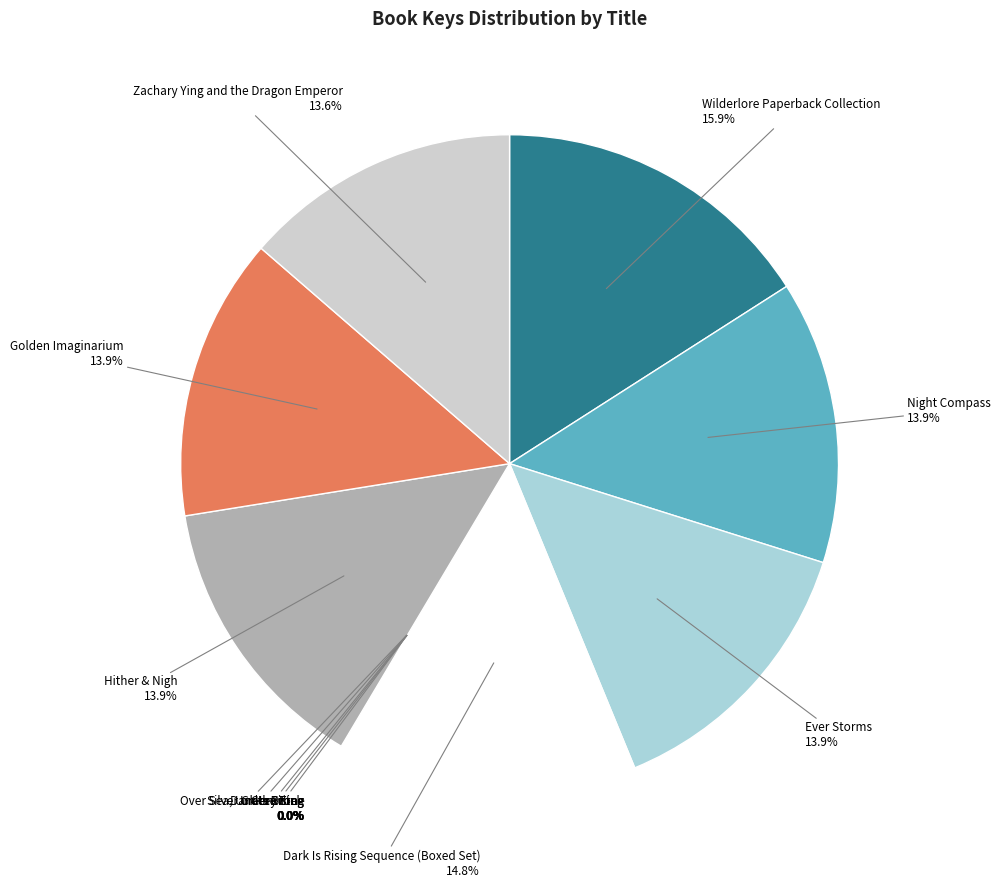

To the nearest percent, what is the average slice percentage?

8%